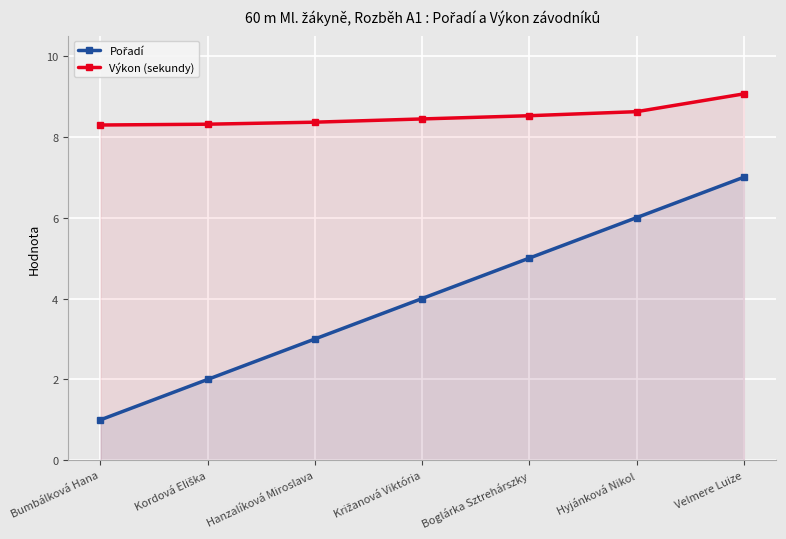

Reading right to left, transcribe all the data shown in this chart.

Pořadí: Velmere Luize=7.0	Hyjánková Nikol=6.0	Boglárka Sztrehárszky=5.0	Križanová Viktória=4.0	Hanzalíková Miroslava=3.0	Kordová Eliška=2.0	Bumbálková Hana=1.0
Výkon (sekundy): Velmere Luize=9.1	Hyjánková Nikol=8.6	Boglárka Sztrehárszky=8.5	Križanová Viktória=8.4	Hanzalíková Miroslava=8.4	Kordová Eliška=8.3	Bumbálková Hana=8.3